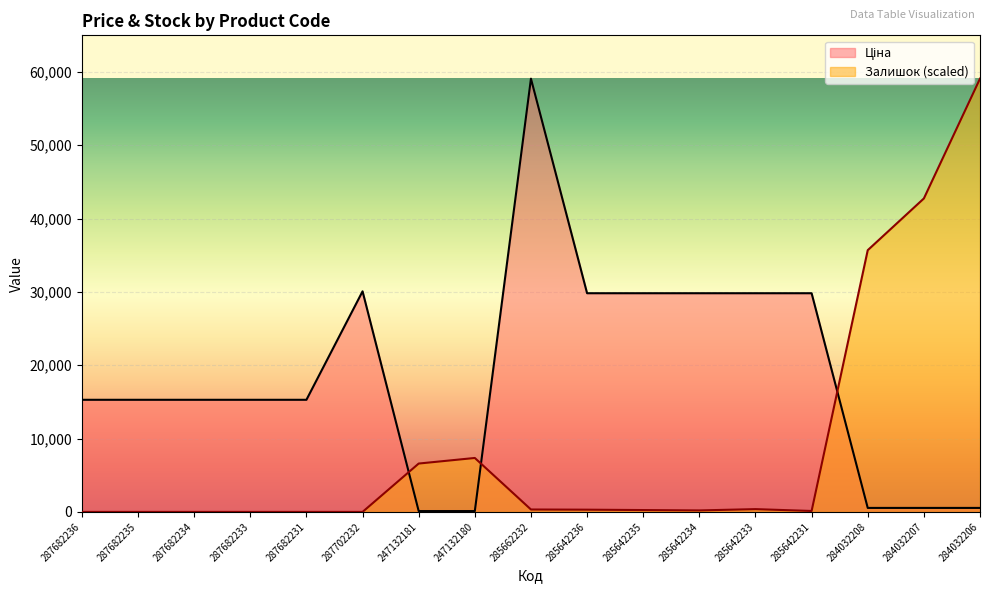

Which series has the widest spread of values?

Залишок